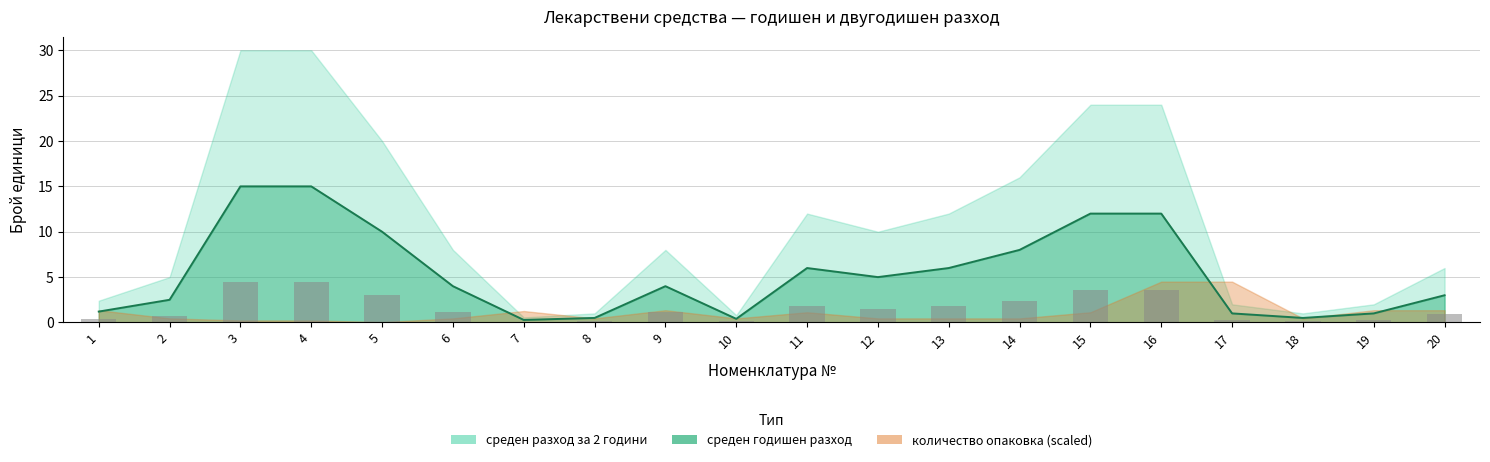

What is the lowest value of the среден годишен разход series?

0.1